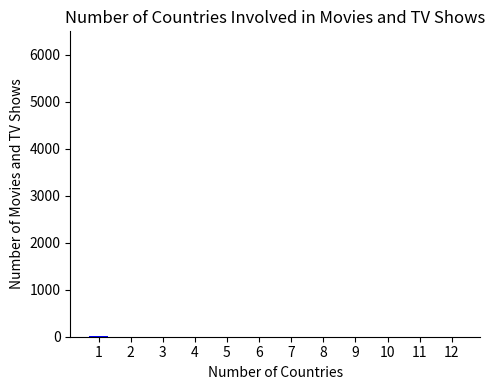

What is the sum of all values?

17